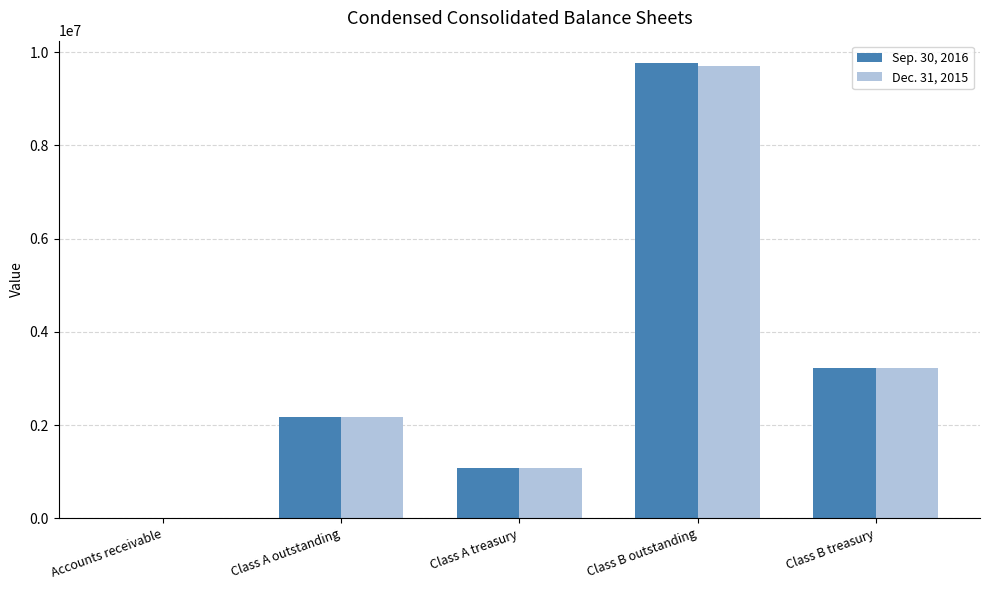

What is the greatest value displayed?

9758652